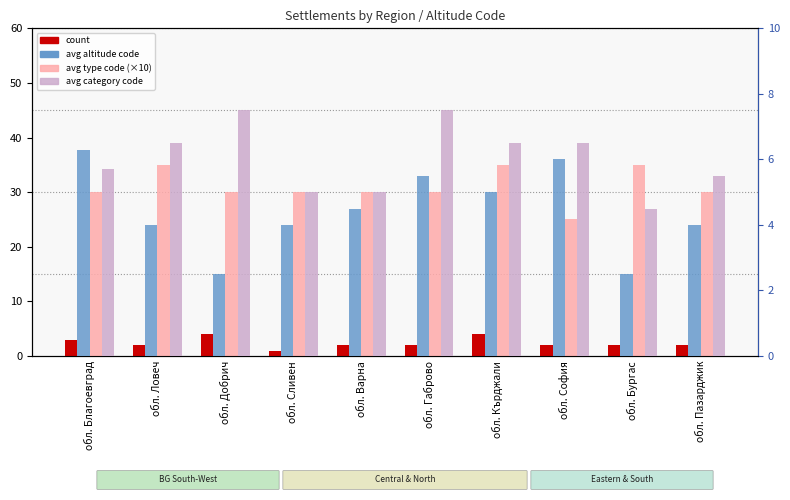

What is the label of the 6th bar from the left?

обл. Габрово